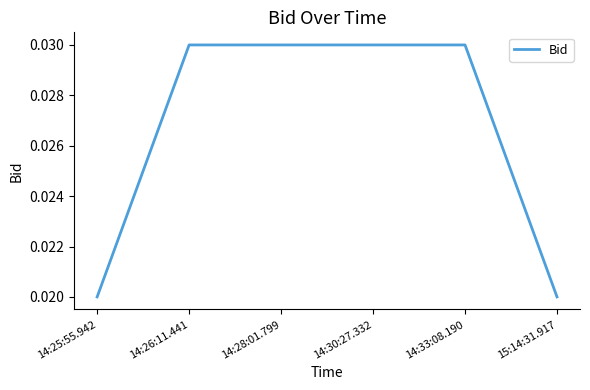

True or false: there are more than 2 points higher than both neighbors.

False